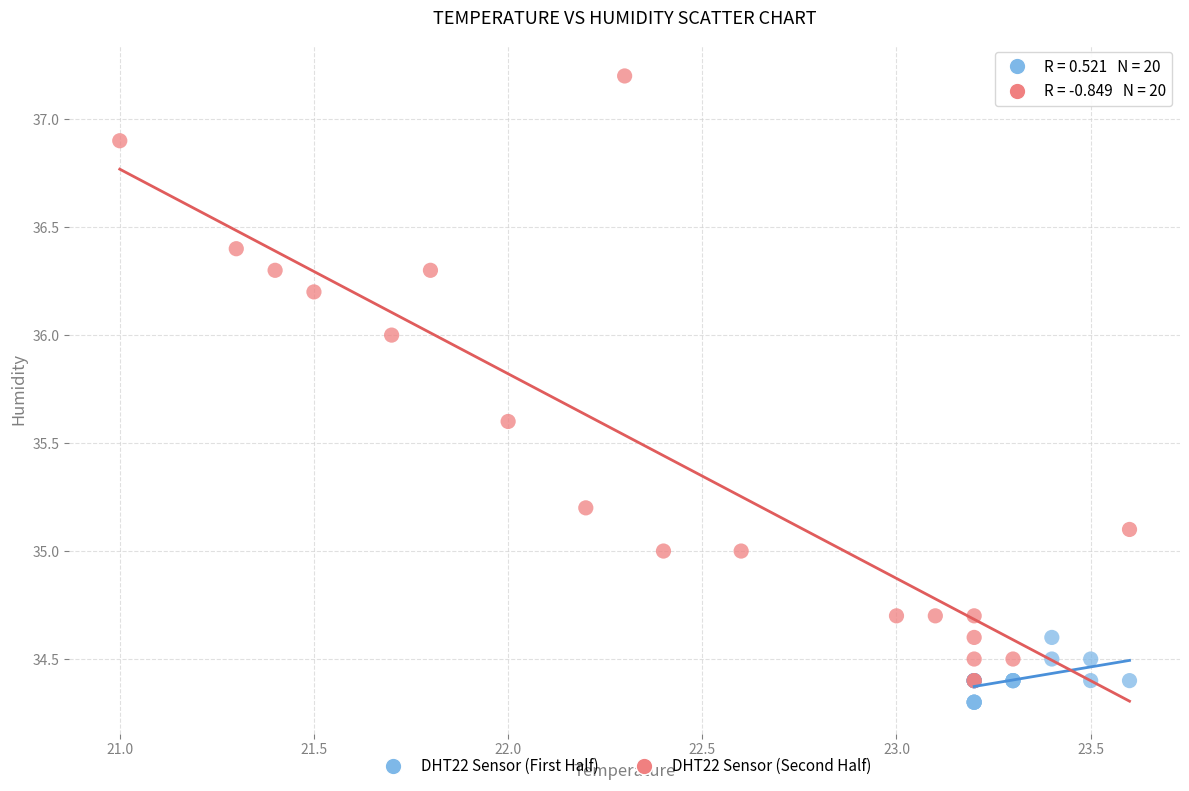

Which series reaches the maximum Y coordinate?

DHT22 Sensor (Second Half)